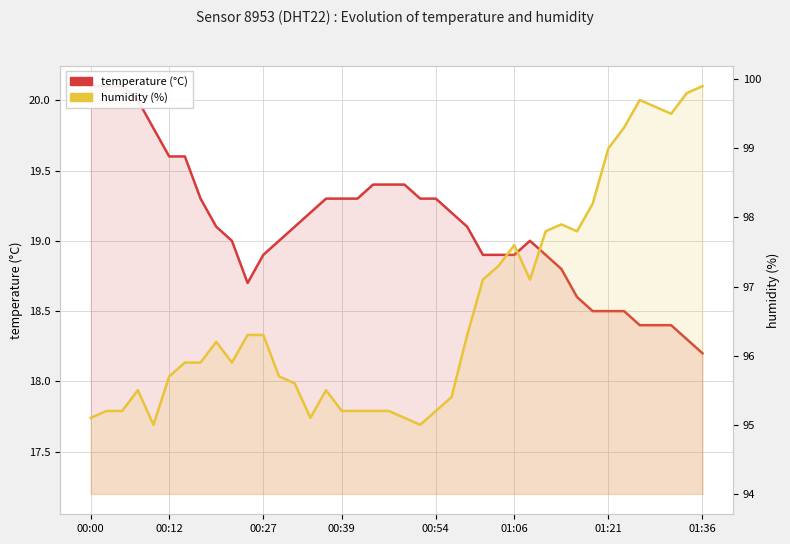

The temperature series shows 32.5 at 34. True or false?

False